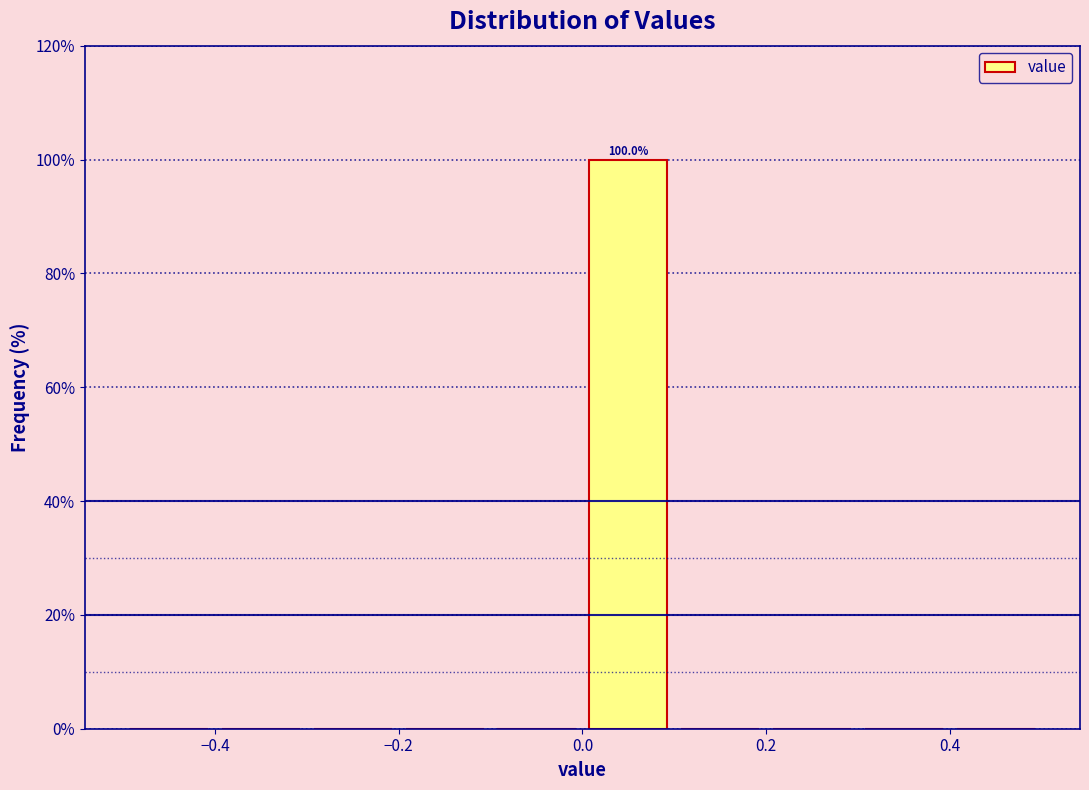

Which range on the x-axis has the tallest bar?

0.0 to 0.1